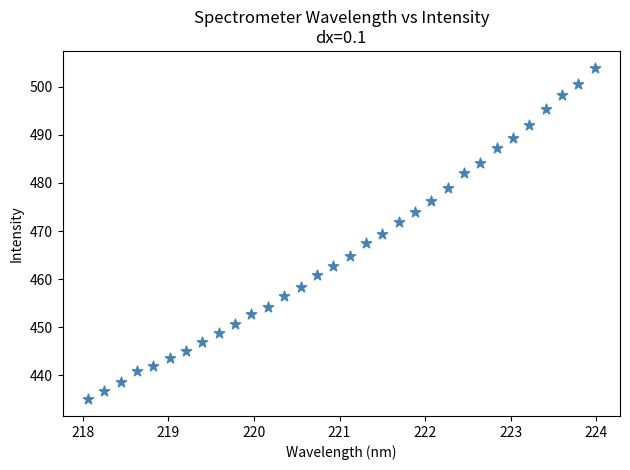

What is the range of X values (max minus min)?

5.9